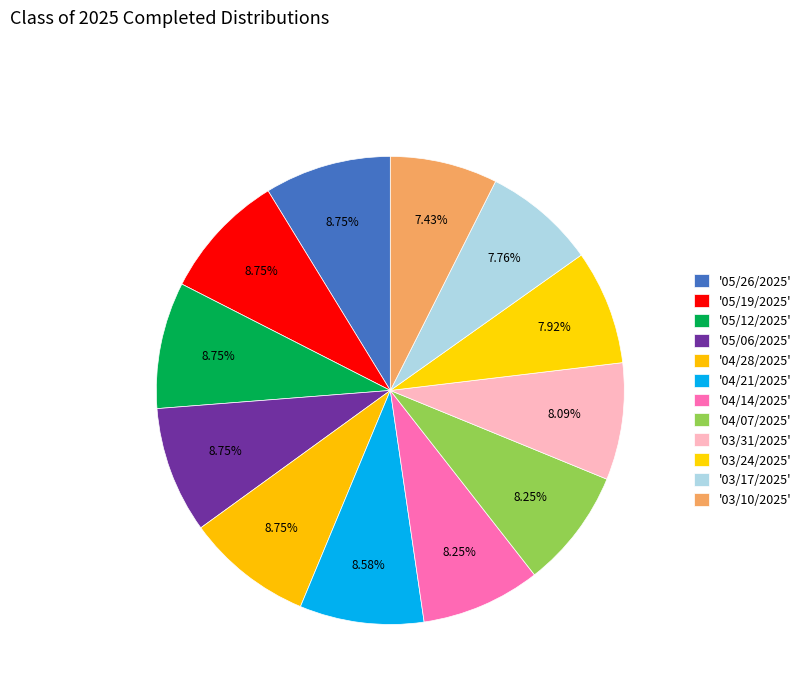

How many segments does this pie chart have?

12